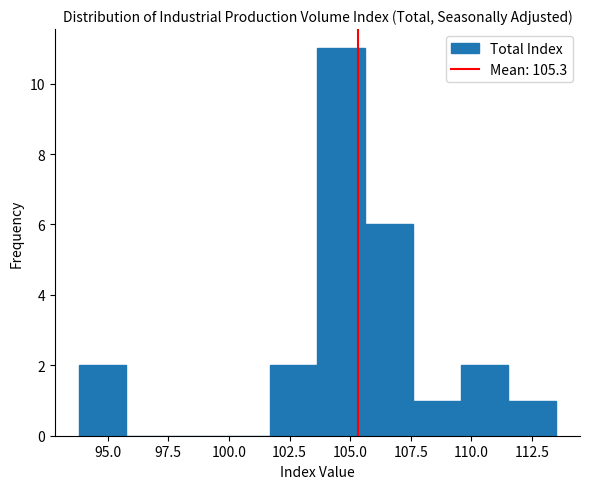

Read against the x-axis, roughly where is the centre of the tallest bar?

104.5